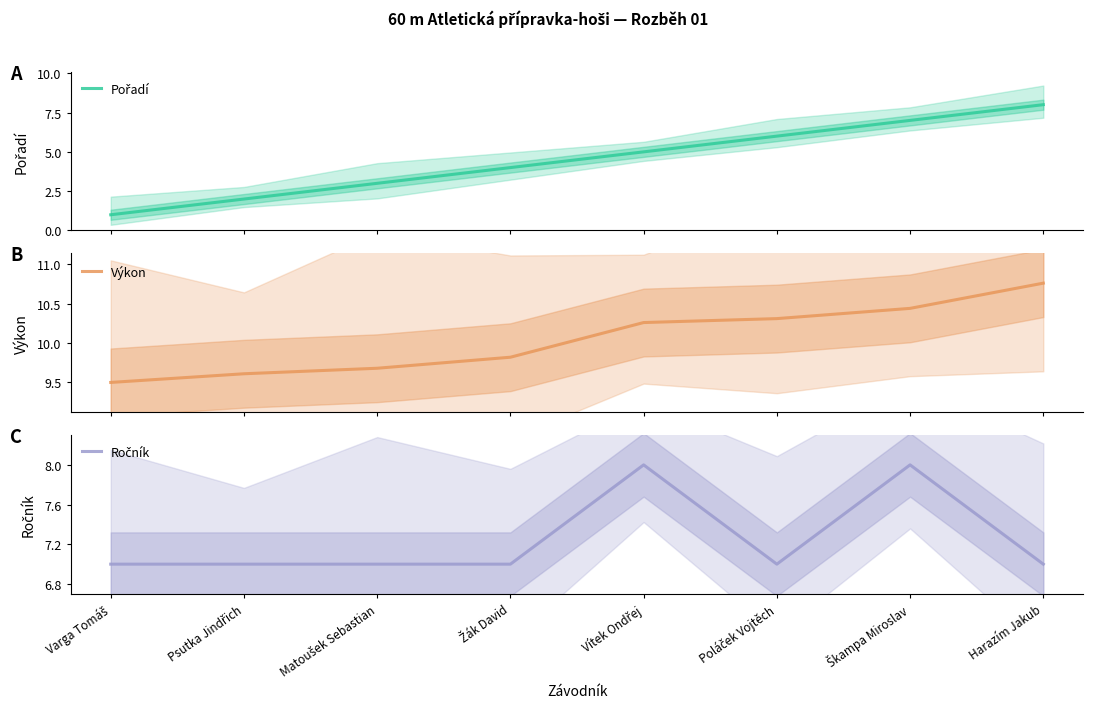

The Pořadí series shows 5.6 at Harazím Jakub. True or false?

False